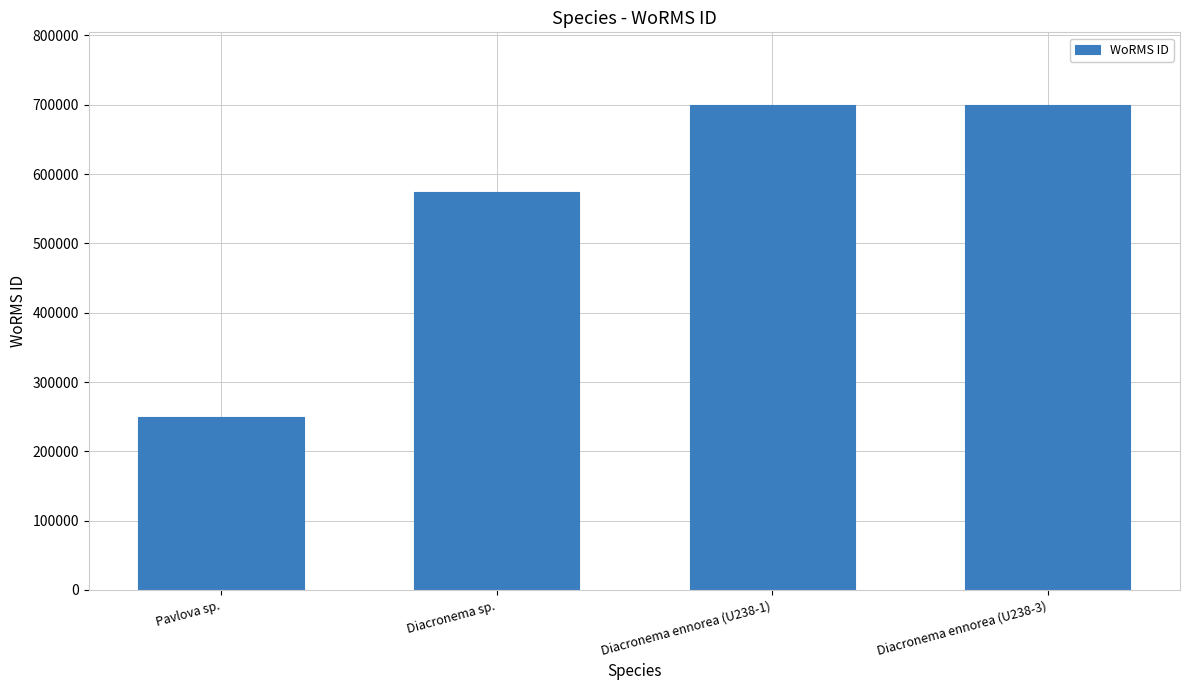

Between Pavlova sp. and Diacronema ennorea (U238-1), which is larger?

Diacronema ennorea (U238-1)